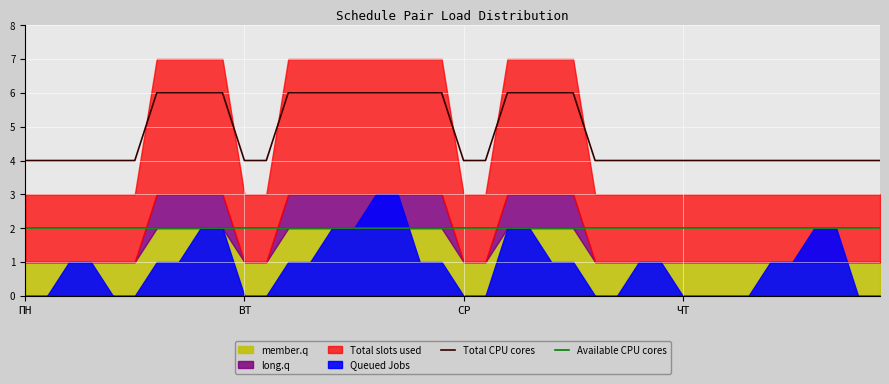

Where is Total CPU cores nearest to the value 5?

ПН